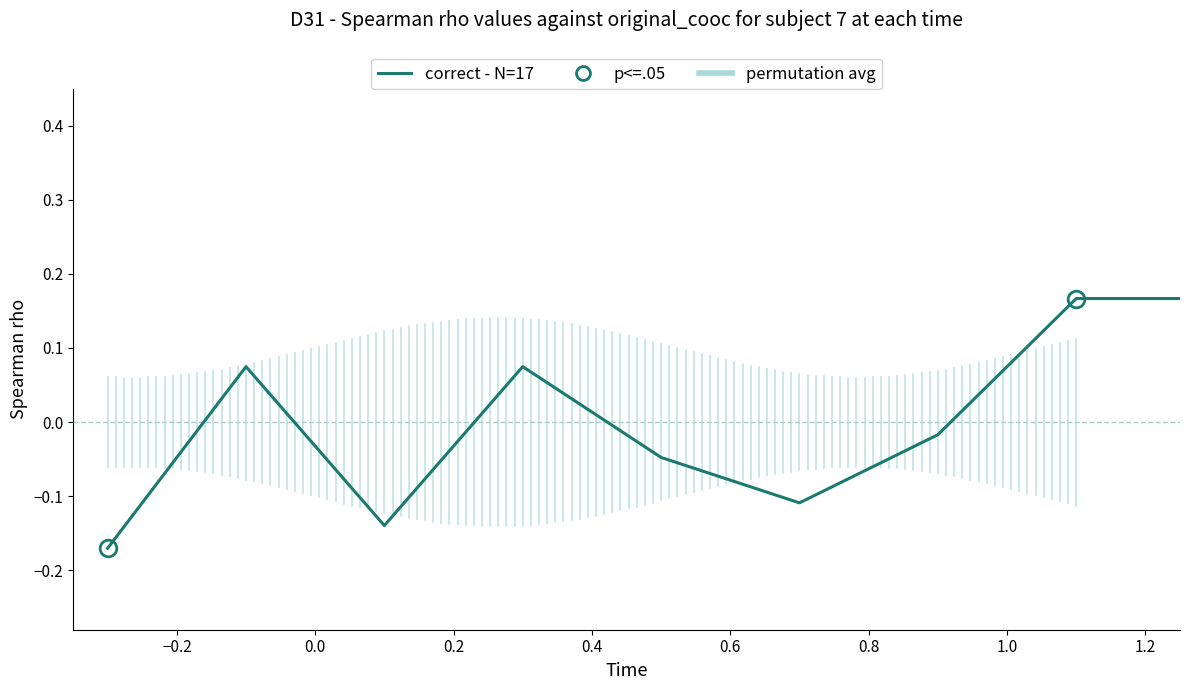

What is the difference between the maximum and minimum values?

0.3